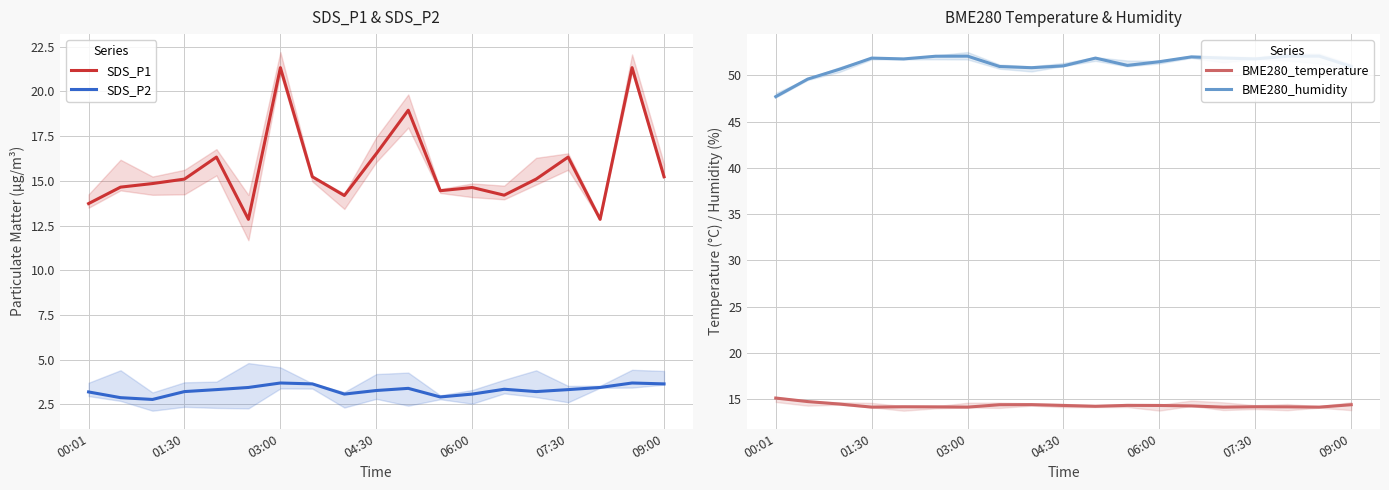

What is the maximum value for SDS_P2?

3.7